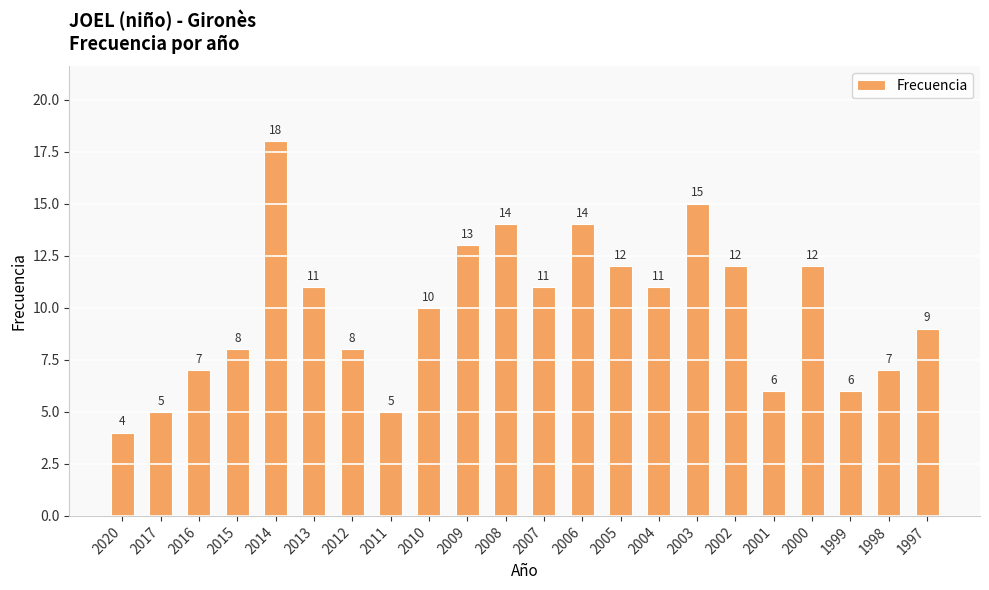

How many data points are less than 11?

11